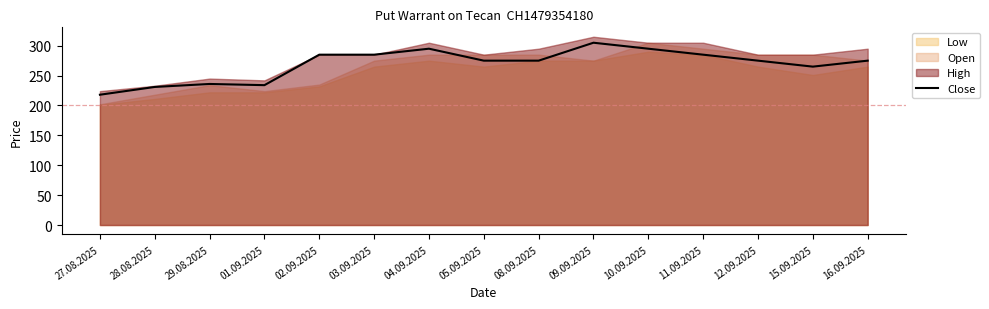

Reading right to left, transcribe all the data shown in this chart.

275	265	275	285	295	305	275	275	295	285	285	234	236	231	218